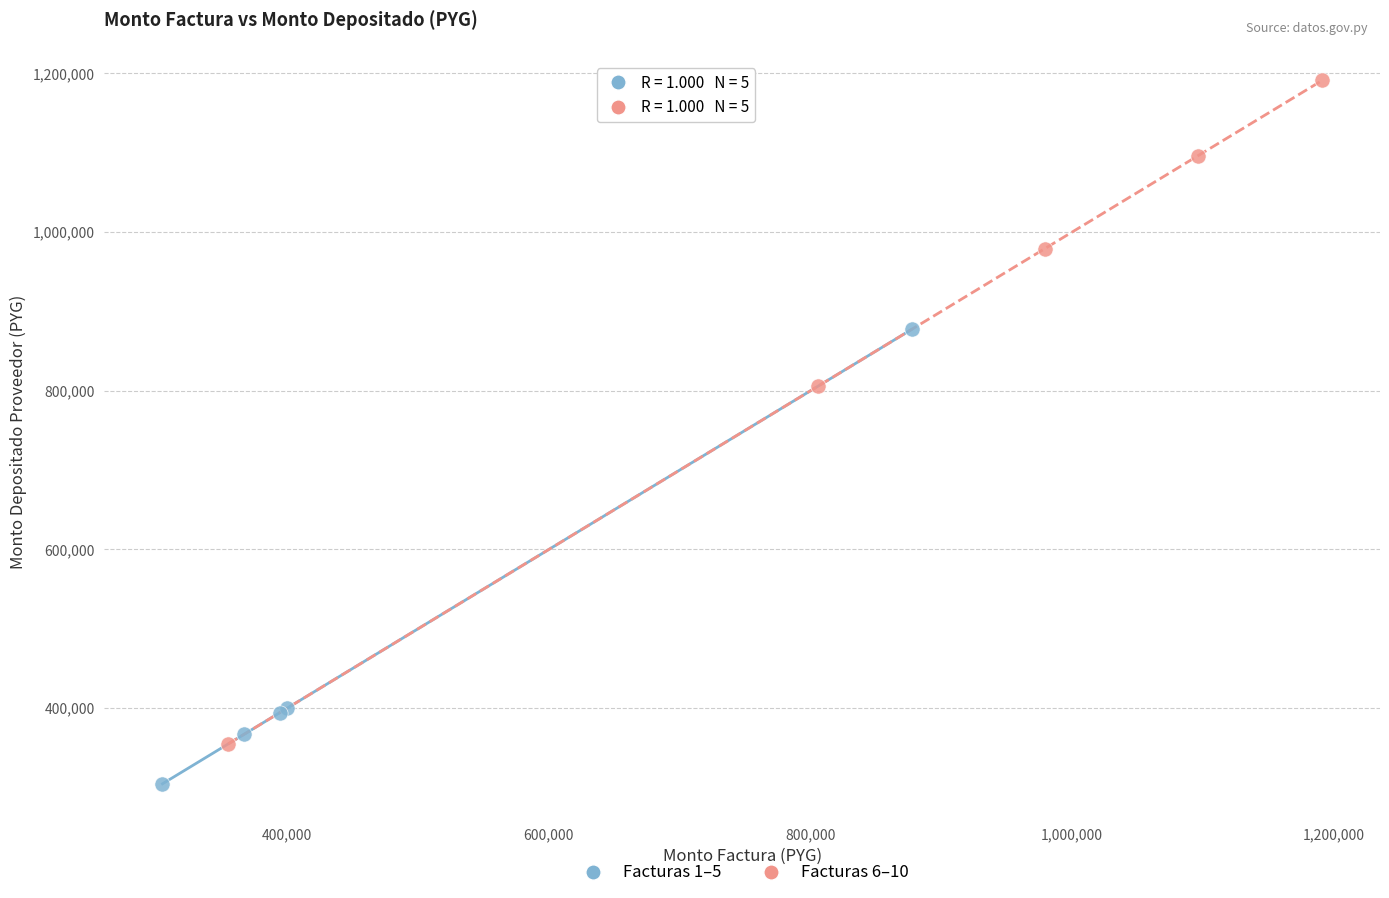

Which series reaches the minimum Y coordinate?

Facturas 1–5